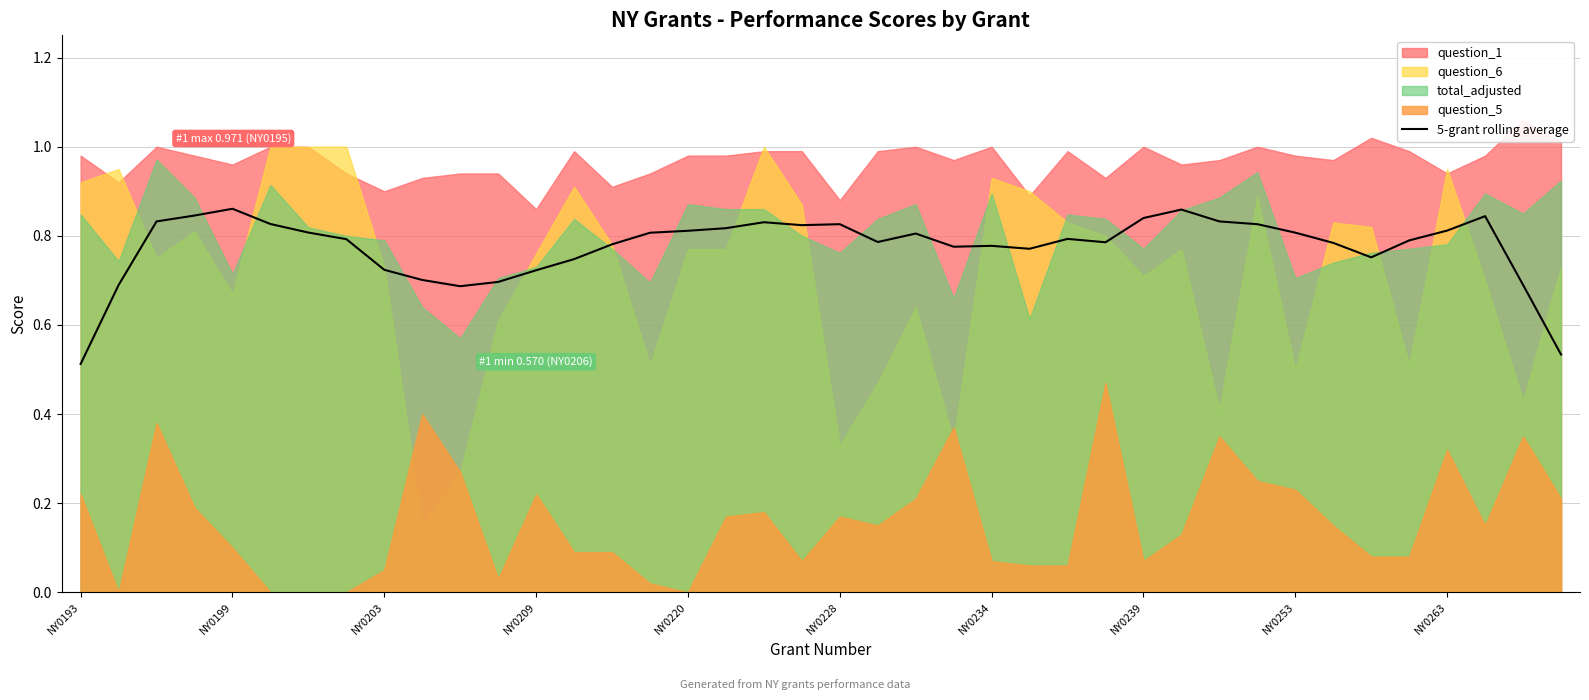

How many lines are shown in the chart?

1